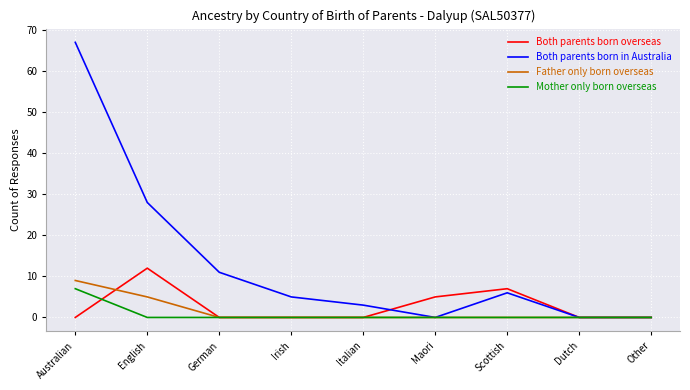

What is the highest value of the Father only born overseas series?

9